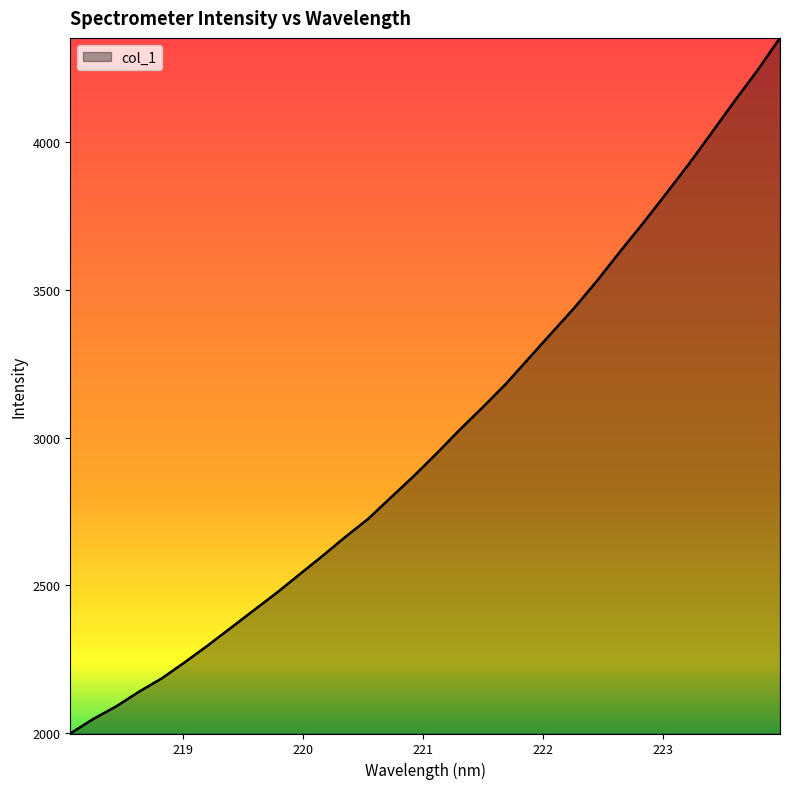

What is the average value?

3004.4